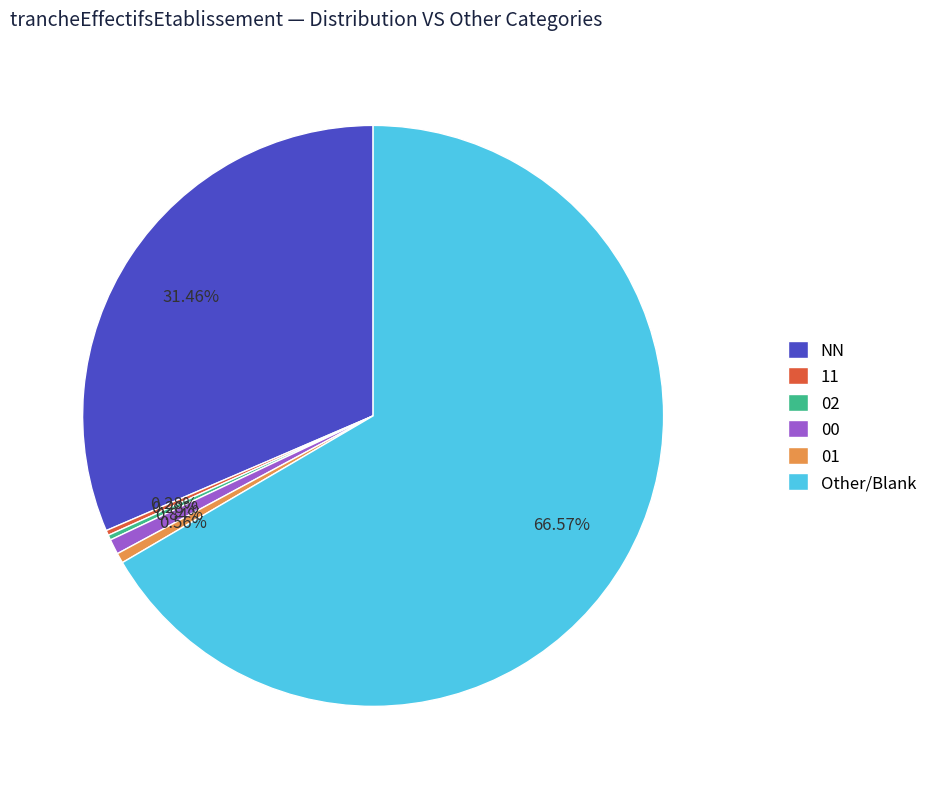

What portion of the pie excludes 00?

99.2%